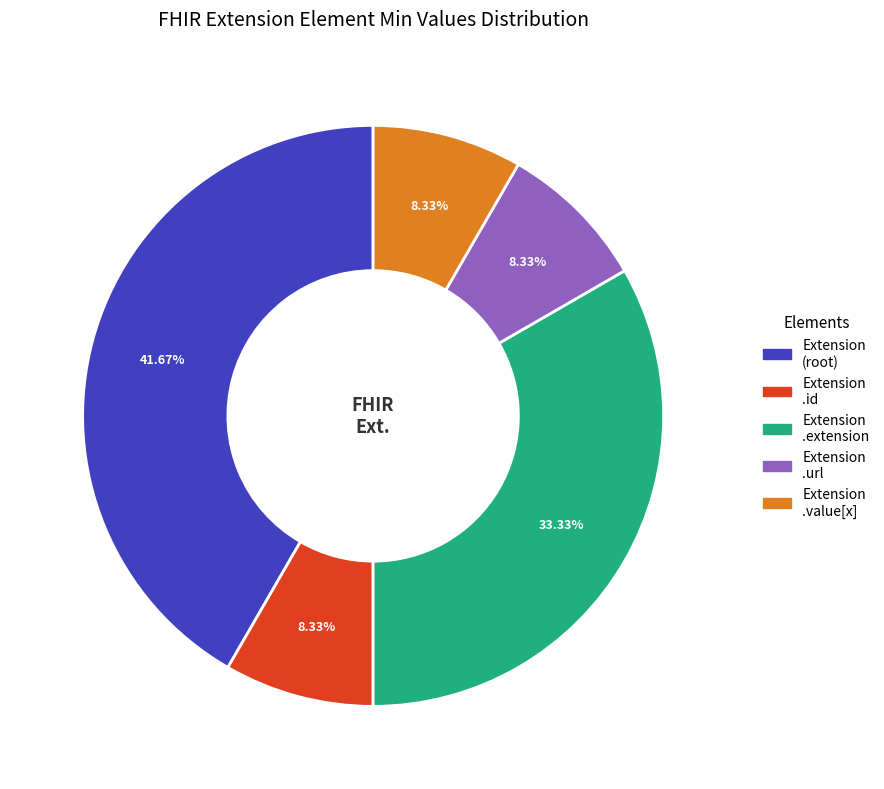

Is there a majority slice in this chart?

No